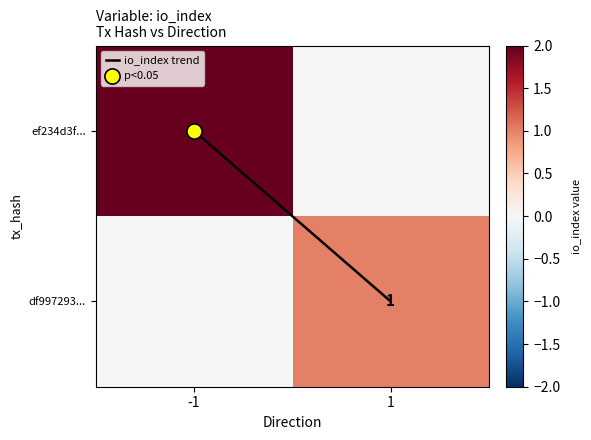

At which label is ef234d3f... closest to 1?

-1